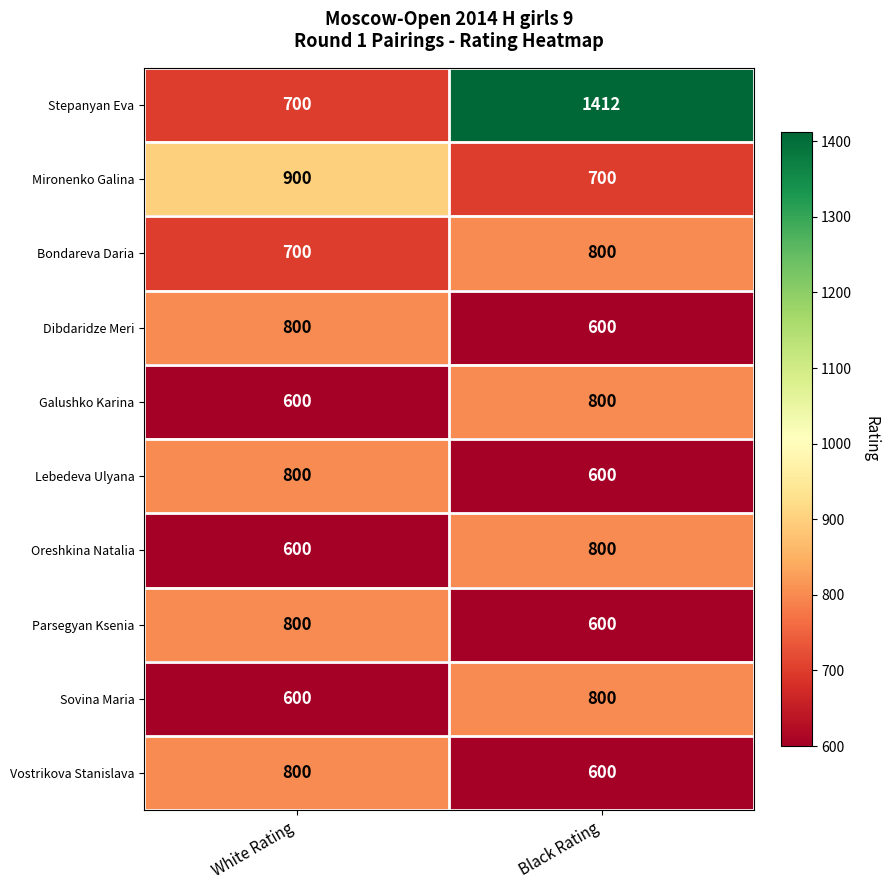

Reading left to right, what are all the values shown in this chart?

Stepanyan Eva: 700	1412
Mironenko Galina: 900	700
Bondareva Daria: 700	800
Dibdaridze Meri: 800	600
Galushko Karina: 600	800
Lebedeva Ulyana: 800	600
Oreshkina Natalia: 600	800
Parsegyan Ksenia: 800	600
Sovina Maria: 600	800
Vostrikova Stanislava: 800	600